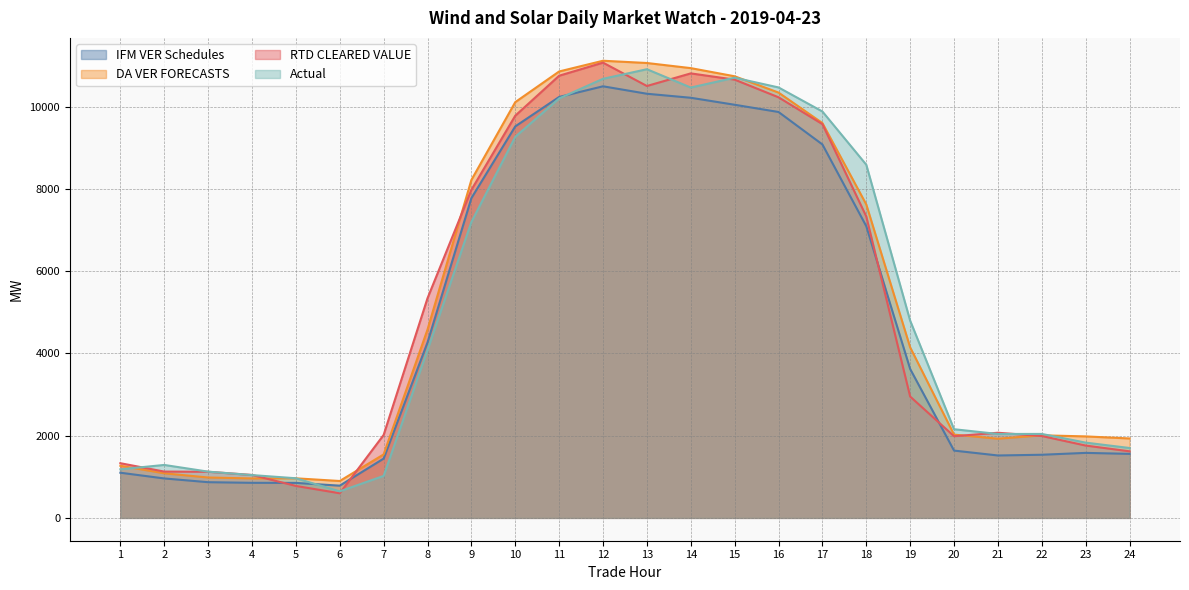

At which label is RTD CLEARED VALUE closest to 5835?

8